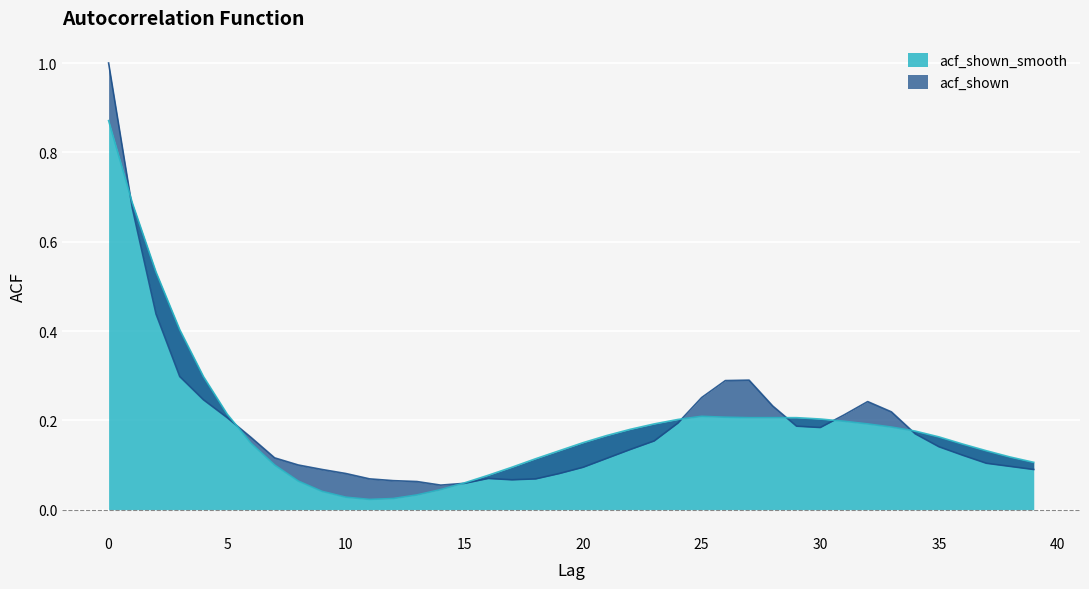

Which category has the lowest value across all series?

11